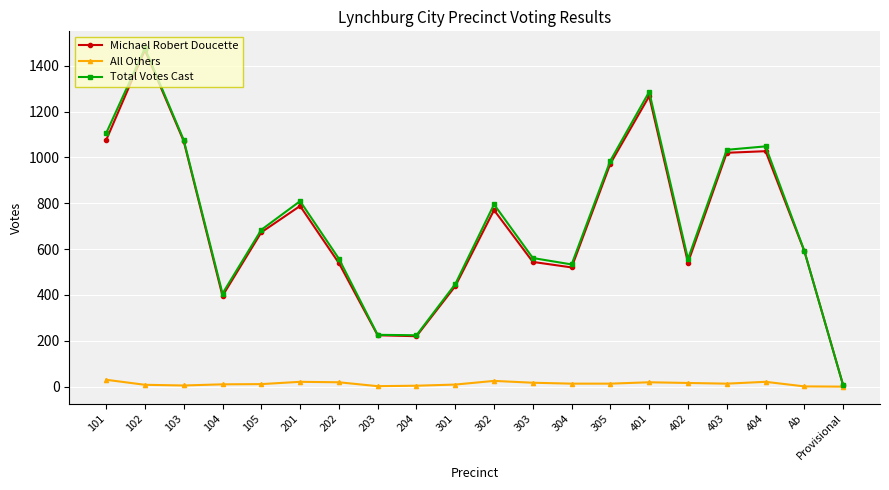

Which series has the widest spread of values?

Total Votes Cast